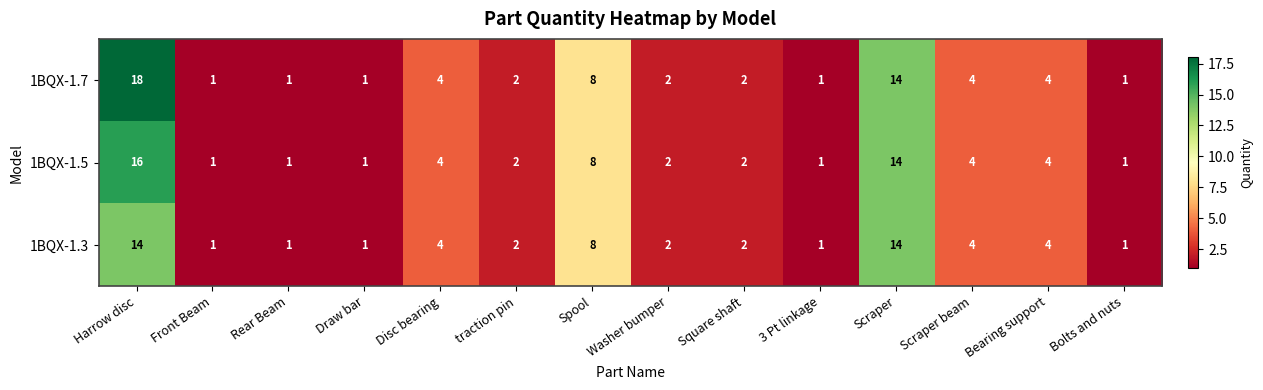

List the series in order of their peak value, highest first.

1BQX-1.7, 1BQX-1.5, 1BQX-1.3